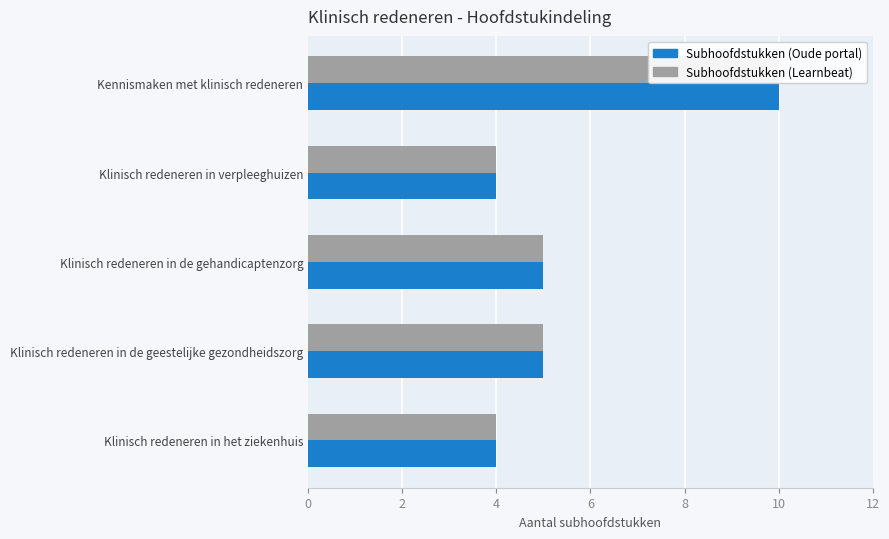

Is the value of Subhoofdstukken (Oude portal) at Klinisch redeneren in verpleeghuizen greater than the value of Subhoofdstukken (Learnbeat) at Klinisch redeneren in de gehandicaptenzorg?

No